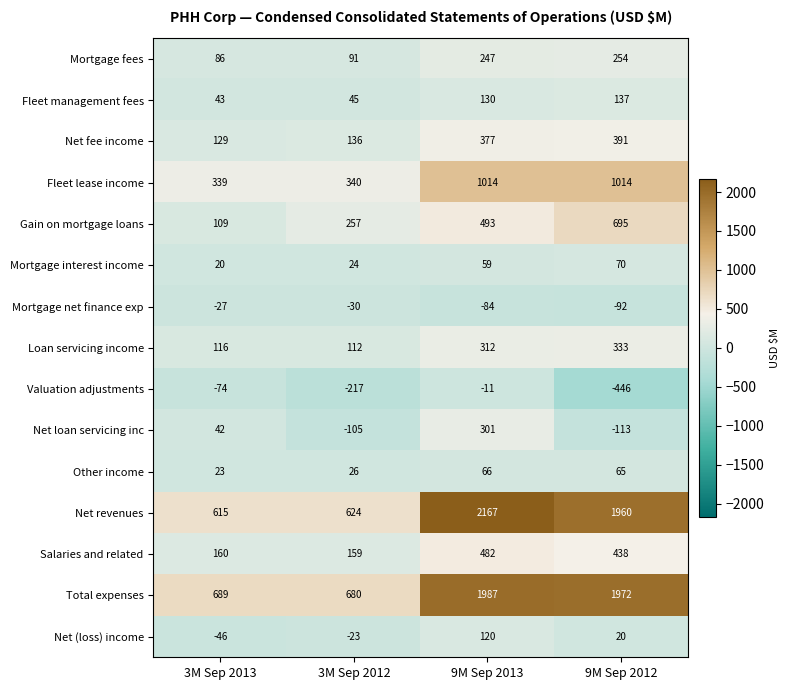

What is the difference between the second highest and second lowest values in the Total expenses series?

1283